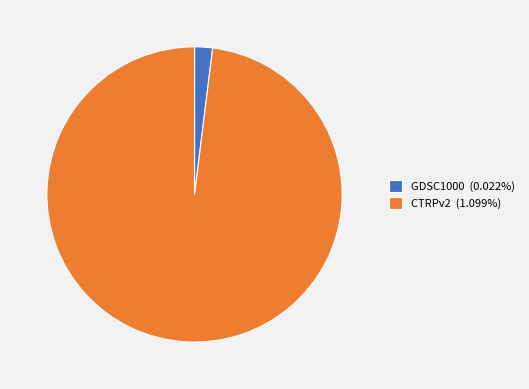

Which has a higher value, GDSC1000 or CTRPv2?

CTRPv2